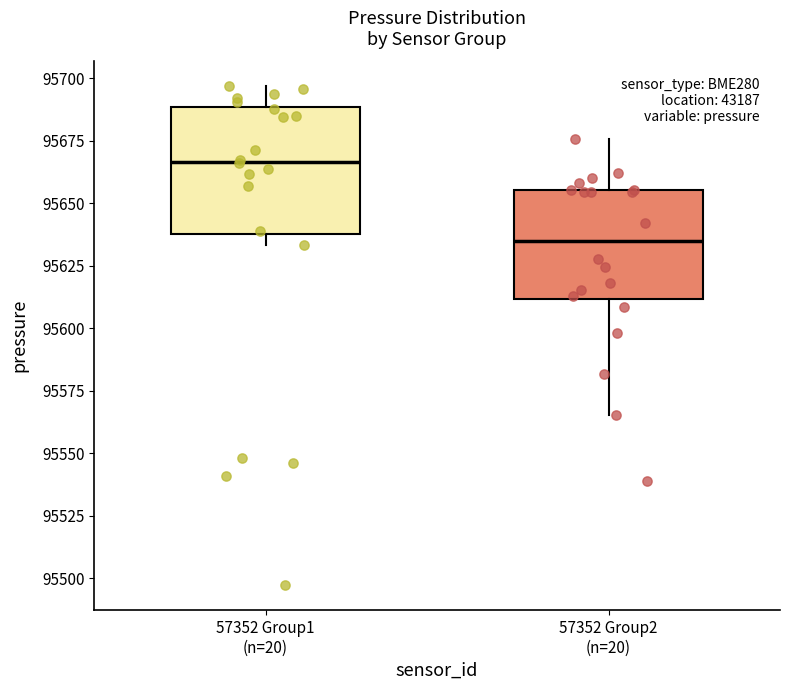

Which box has the highest median line?

57352 Group1 (n=20)